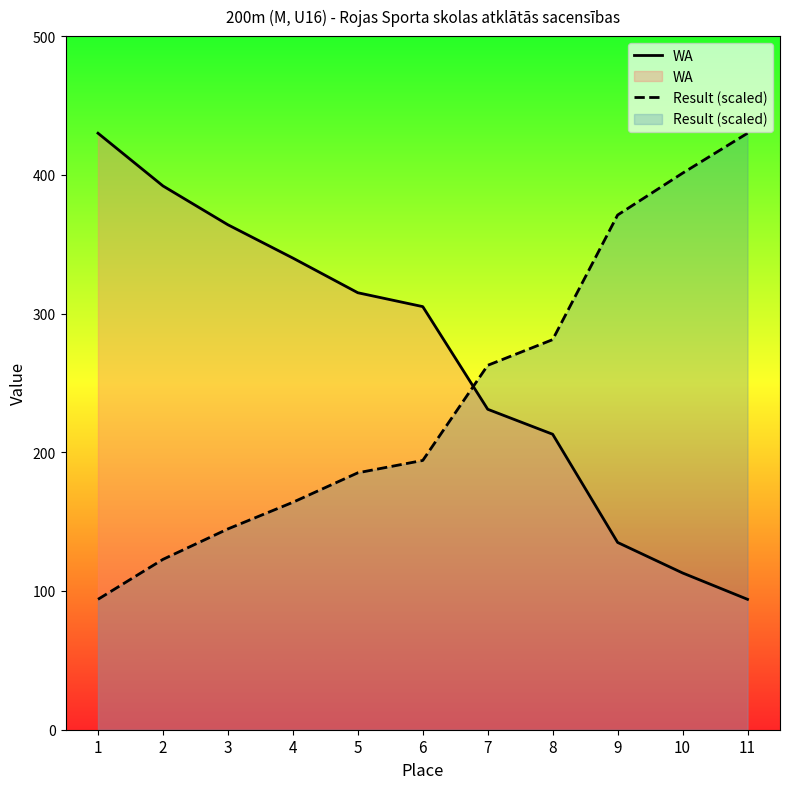

Between 10 and 9, which is larger?

9